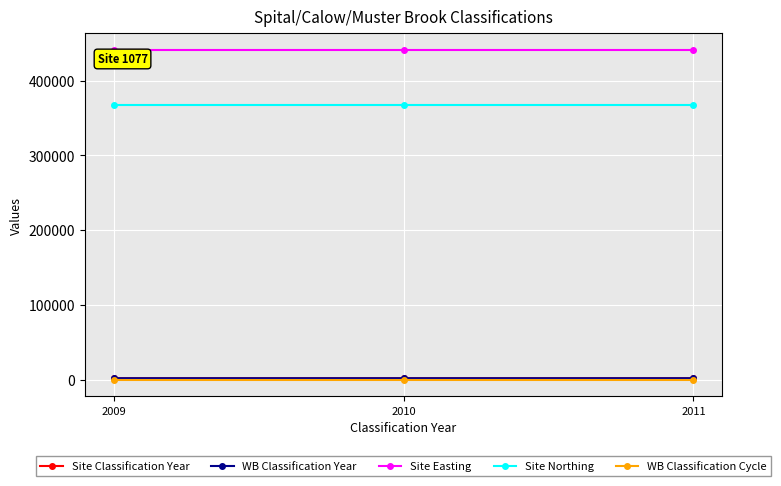

What is the value of the Site Easting point at the 3rd from the left?

441077